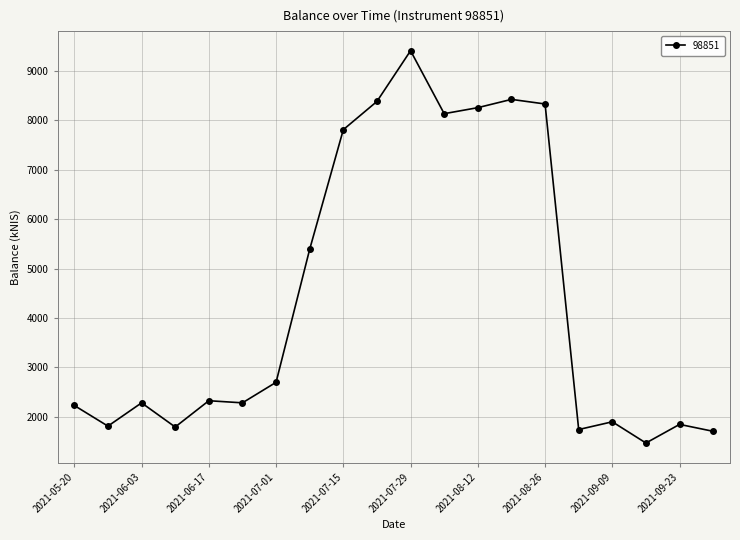

What is the value of the 20th point from the left?

1701.6